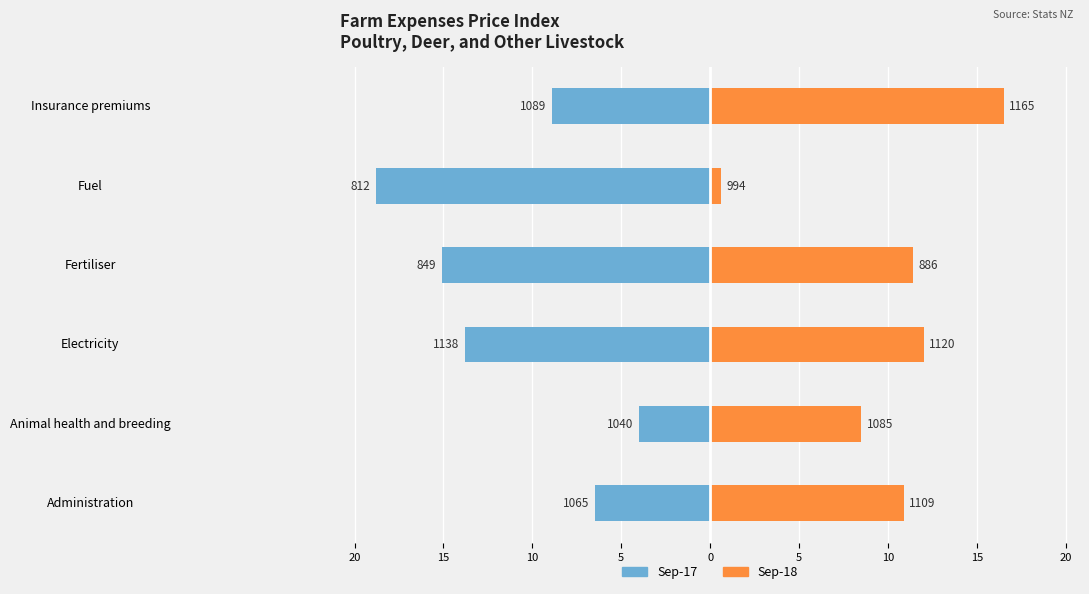

Reading left to right, transcribe all the data shown in this chart.

Sep-17: -6.5	-4.0	-13.8	-15.1	-18.8	-8.9
Sep-18: 10.9	8.5	12.0	11.4	0.6	16.5